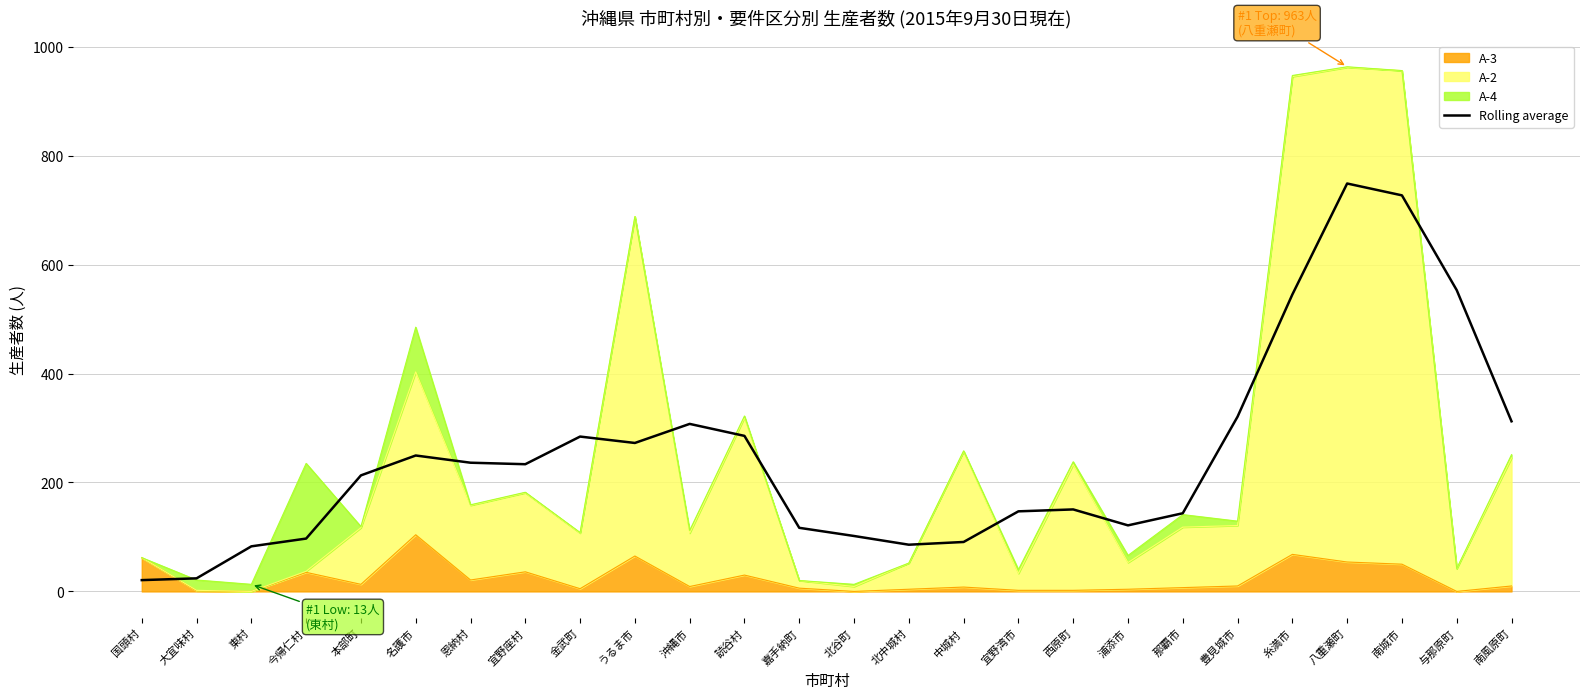

What is the minimum value shown in the chart?

20.8